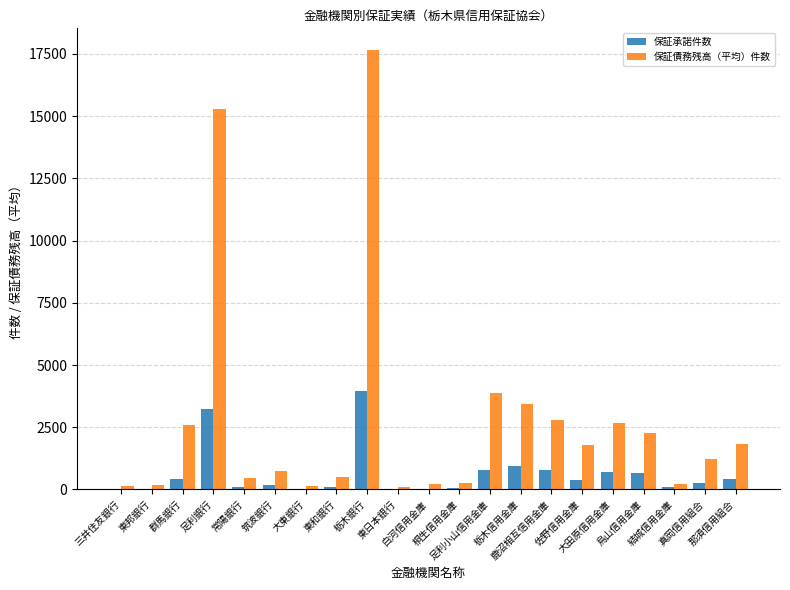

Are the bars horizontal?

No